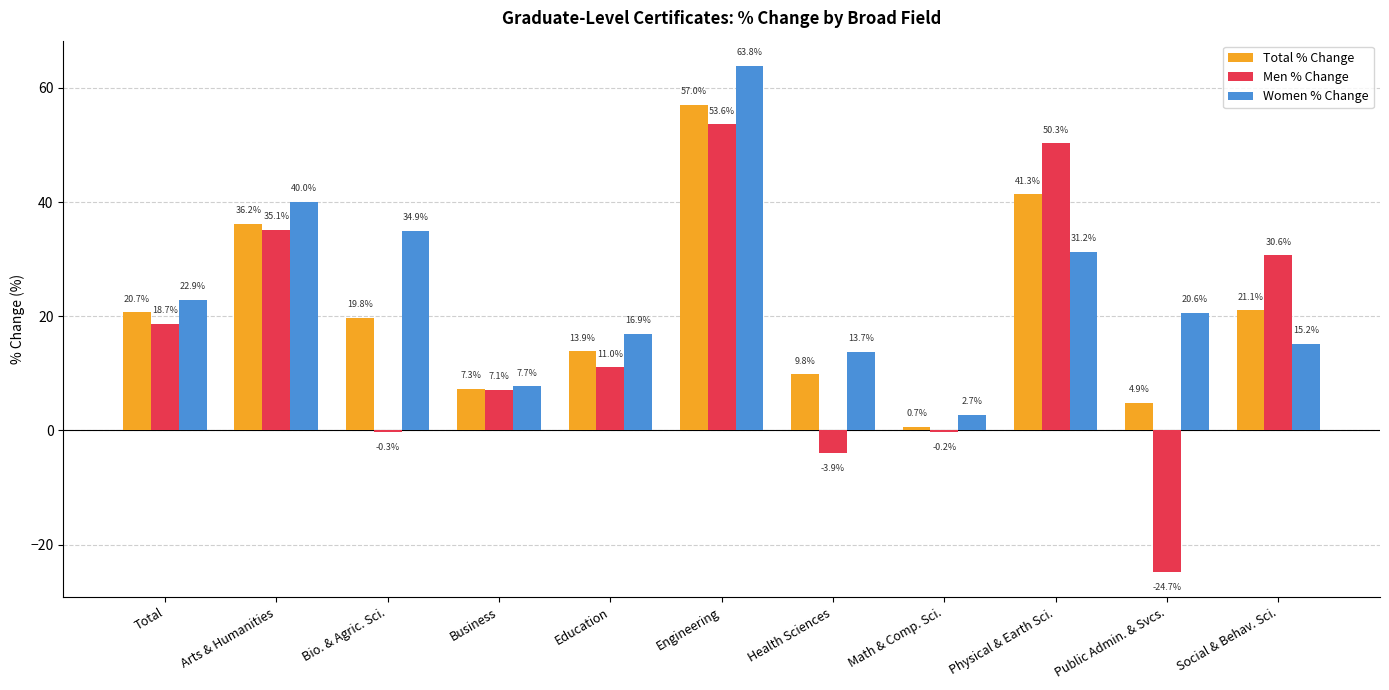

Which category has the highest value across all series?

Engineering